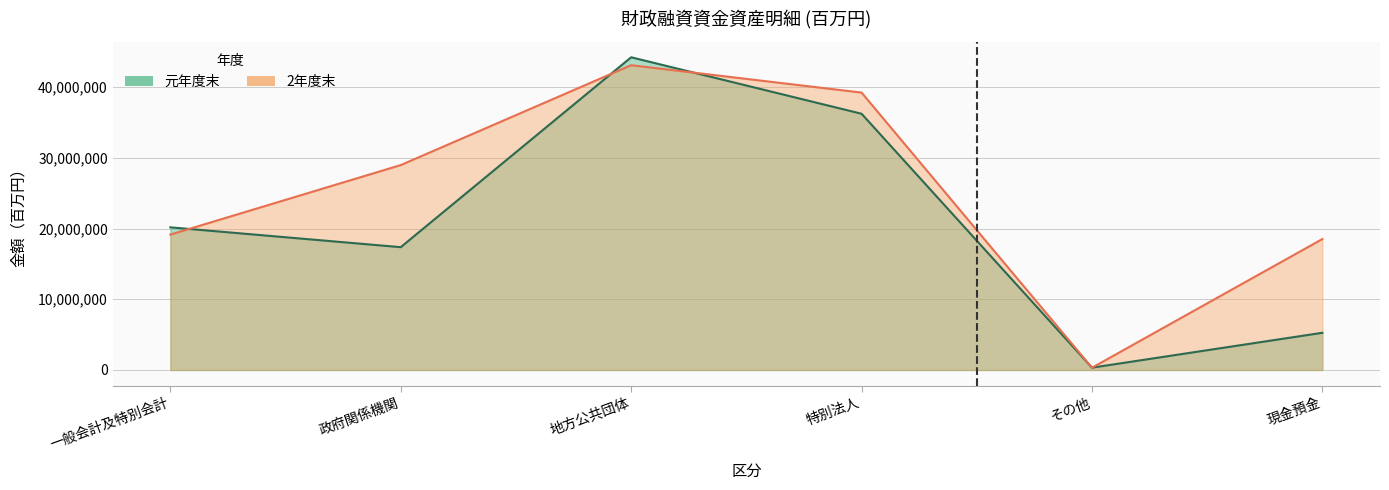

Where is the first local maximum for 2年度末?

地方公共団体